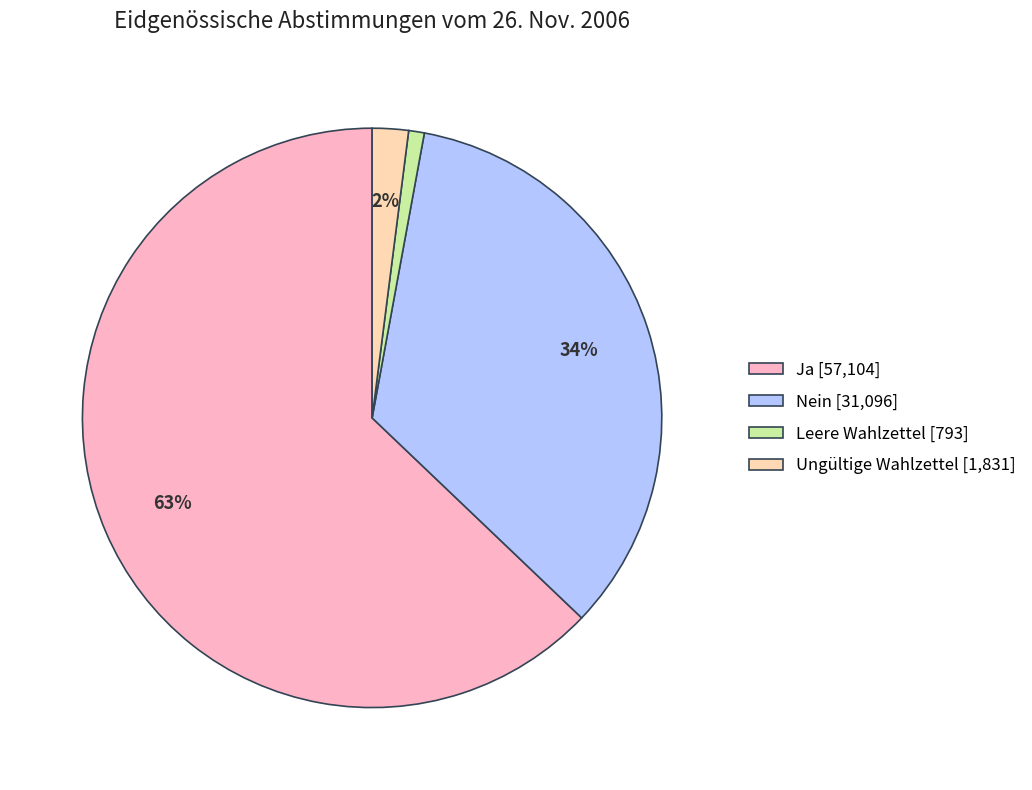

Which has a higher value, Nein [31,096] or Ungültige Wahlzettel [1,831]?

Nein [31,096]